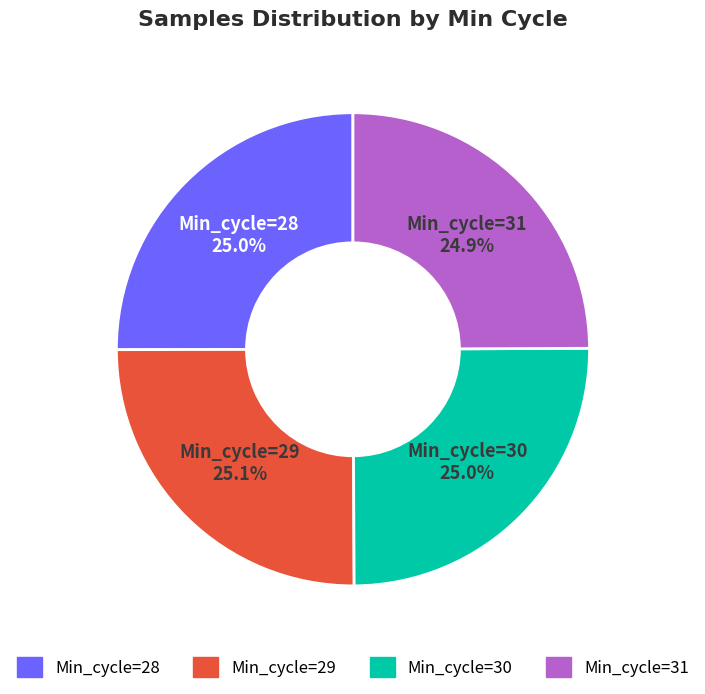

Does Min_cycle=29 represent more than half of the total?

No